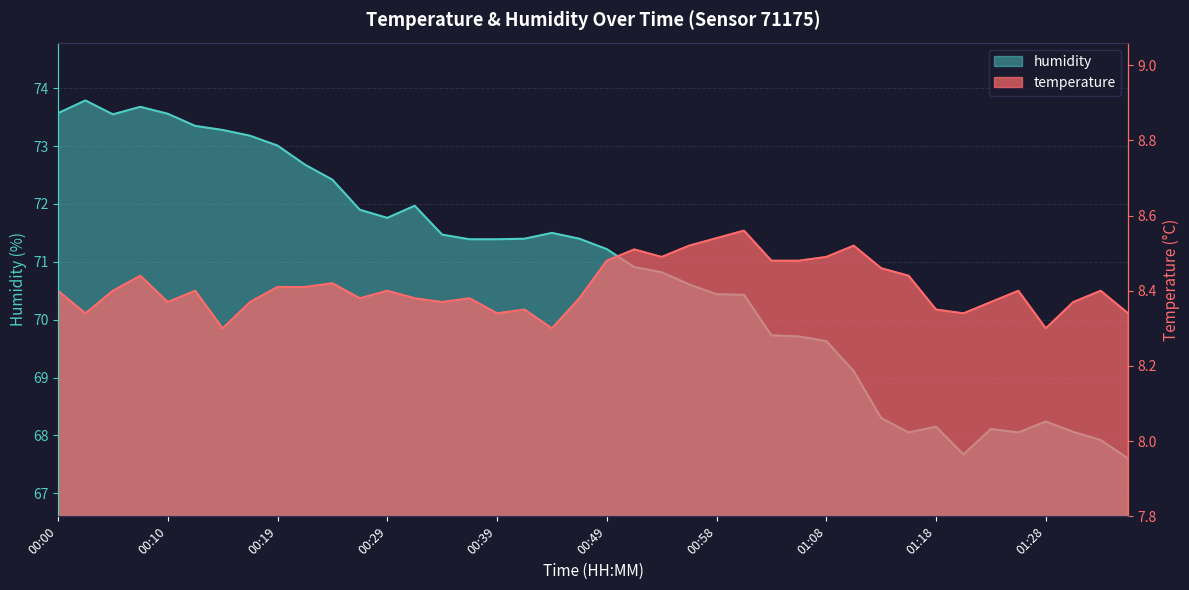

Between 00:44 and 01:01, which is larger?

01:01